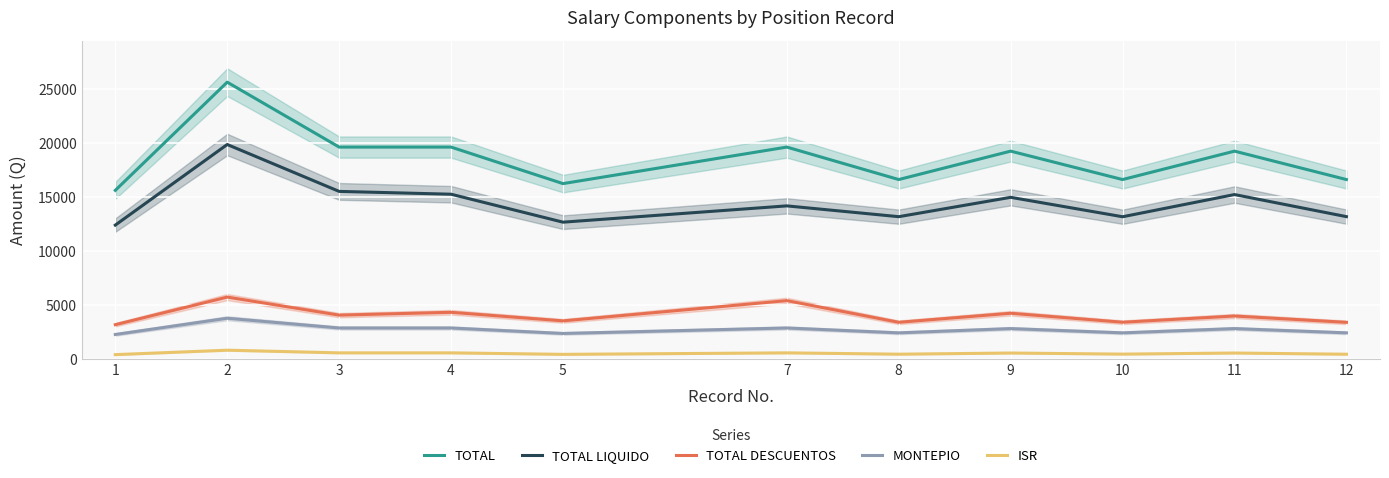

What is the value of the TOTAL LIQUIDO point at the 8th from the left?

14982.3